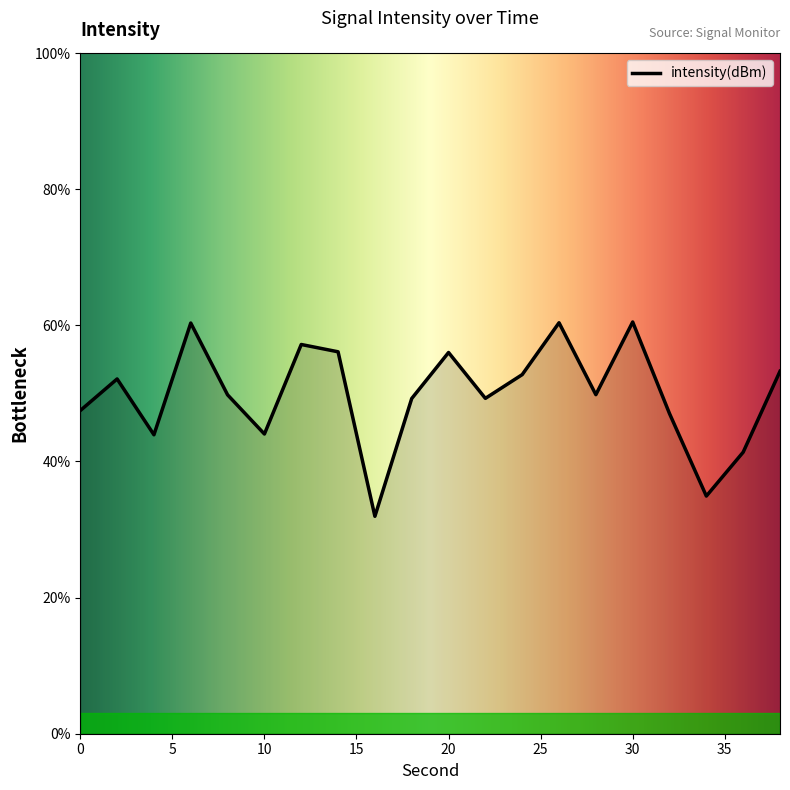

What is the difference between the maximum and minimum values?

28.6